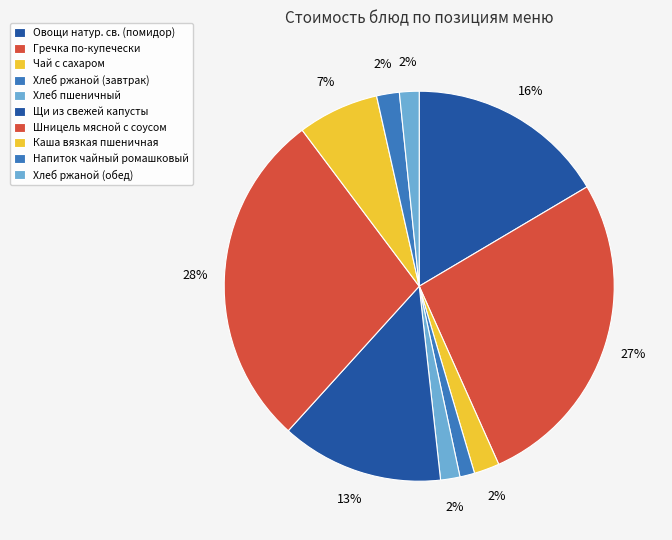

Does Напиток чайный ромашковый account for over 50% of the chart?

No